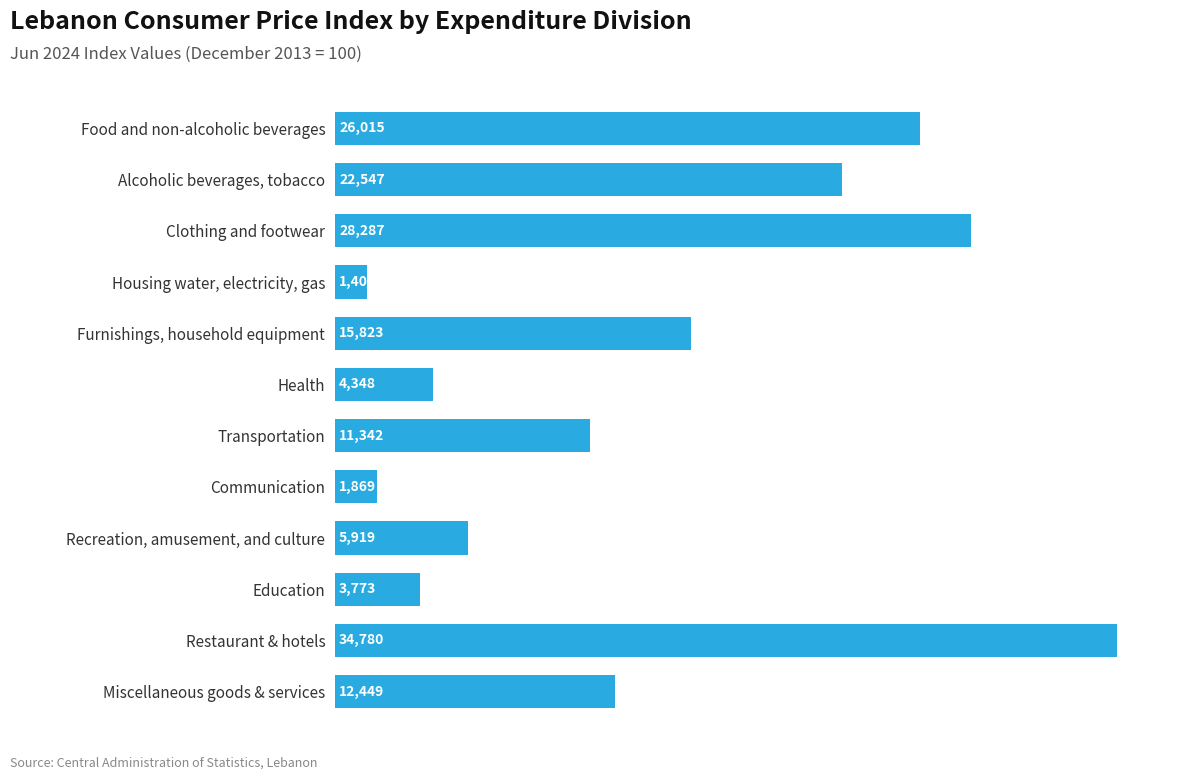

What is the ratio of the value at Alcoholic beverages, tobacco to the value at Furnishings, household equipment?

1.4